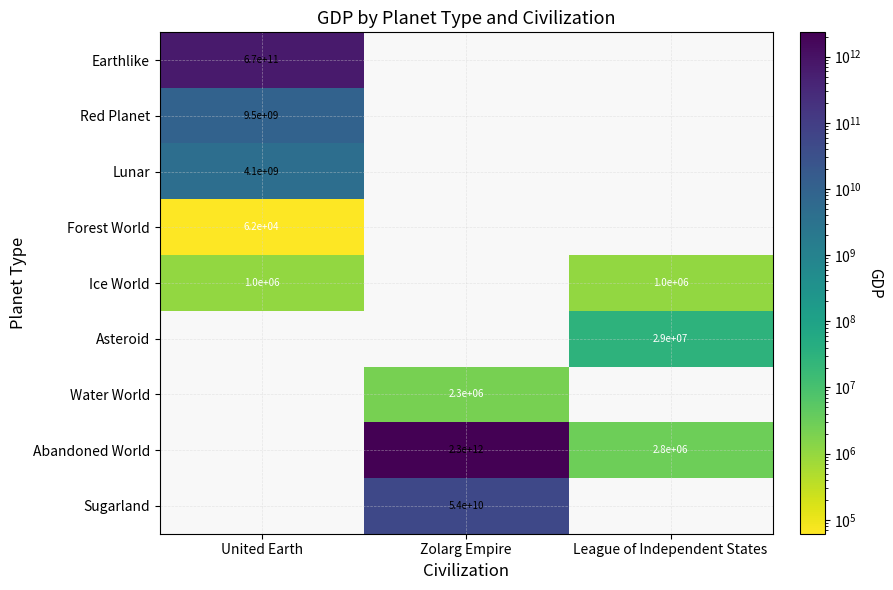

The value of Abandoned World at Zolarg Empire is 2300000000000. True or false?

True